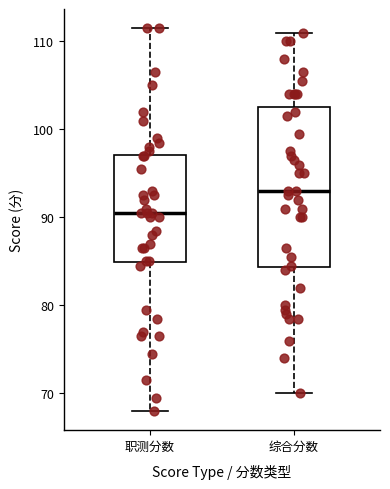

Comparing the boxes themselves (not the whiskers), which one is the tallest?

综合分数